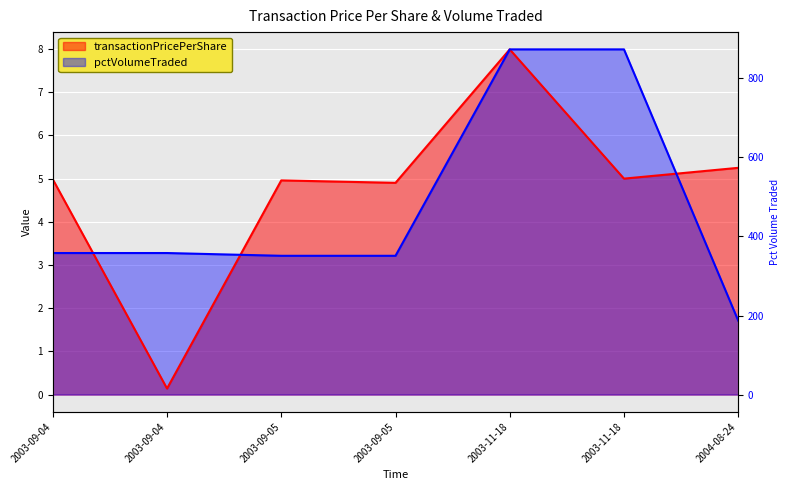

Where is transactionPricePerShare nearest to the value 4?

2003-09-05